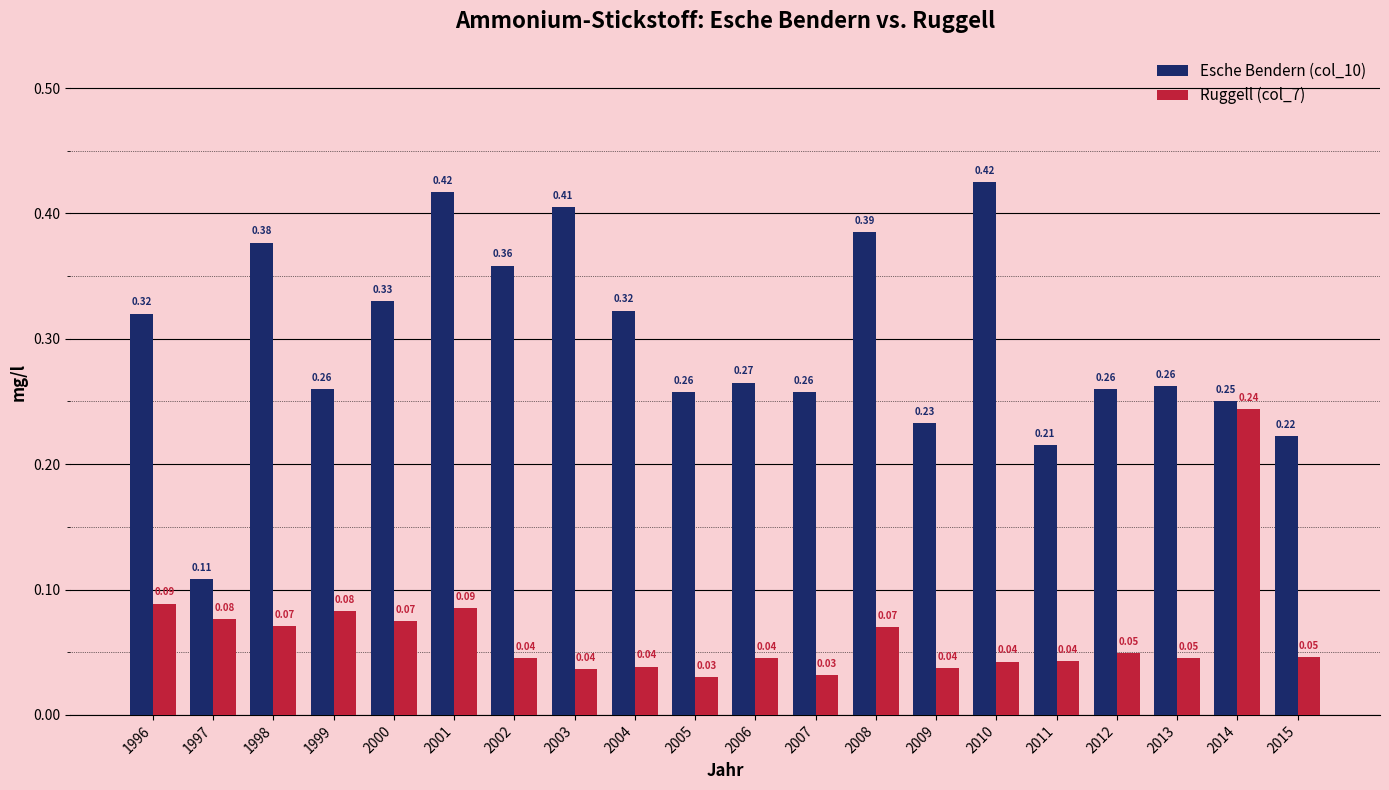

How many bars are there in each group?

2